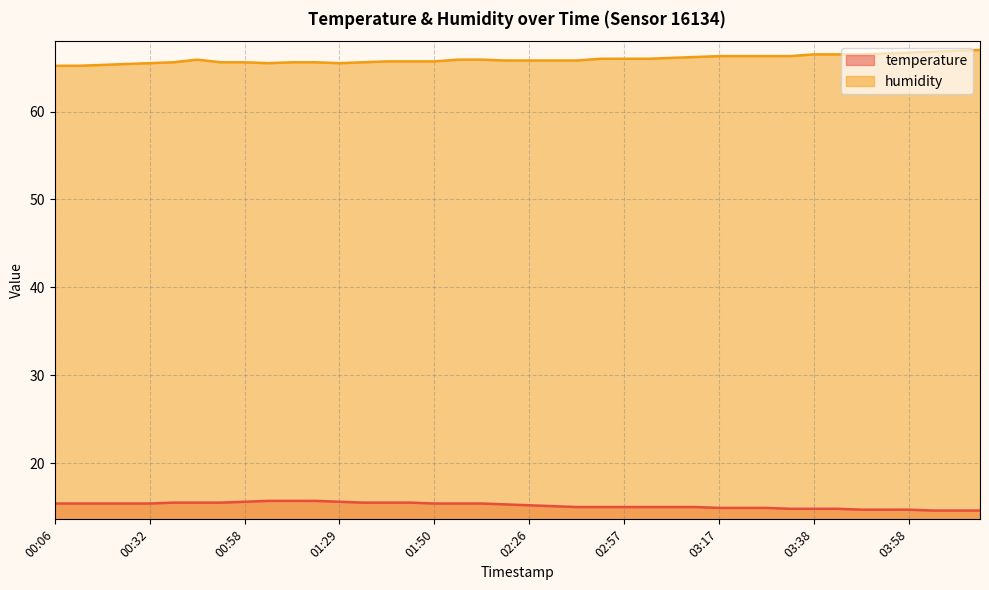

Reading right to left, extract all data points from this chart.

temperature: 14.6	14.6	14.6	14.7	14.7	14.7	14.8	14.8	14.8	14.9	14.9	14.9	15.0	15.0	15.0	15.0	15.0	15.0	15.1	15.2	15.3	15.4	15.4	15.4	15.5	15.5	15.5	15.6	15.7	15.7	15.7	15.6	15.5	15.5	15.5	15.4	15.4	15.4	15.4	15.4
humidity: 67.0	66.9	66.8	66.7	66.6	66.5	66.5	66.5	66.3	66.3	66.3	66.3	66.2	66.1	66.0	66.0	66.0	65.8	65.8	65.8	65.8	65.9	65.9	65.7	65.7	65.7	65.6	65.5	65.6	65.6	65.5	65.6	65.6	65.9	65.6	65.5	65.4	65.3	65.2	65.2